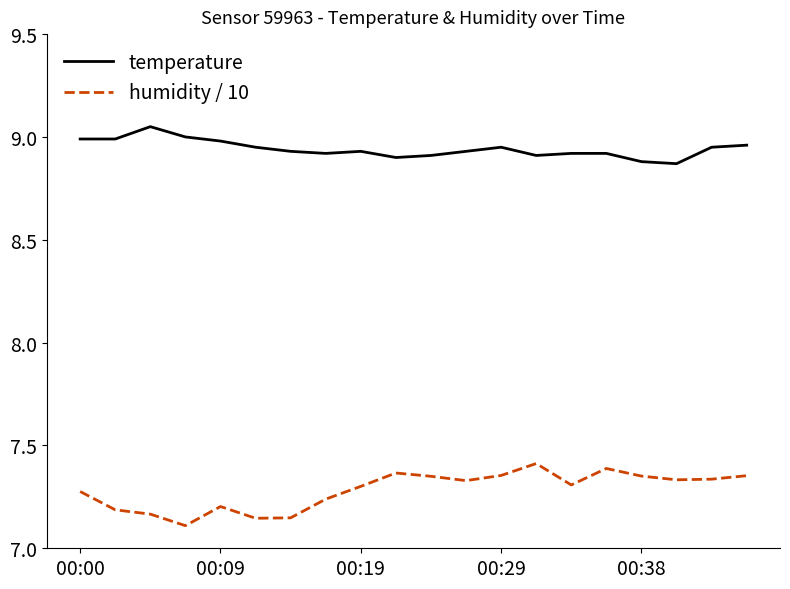

Which series has the largest total across all categories?

temperature